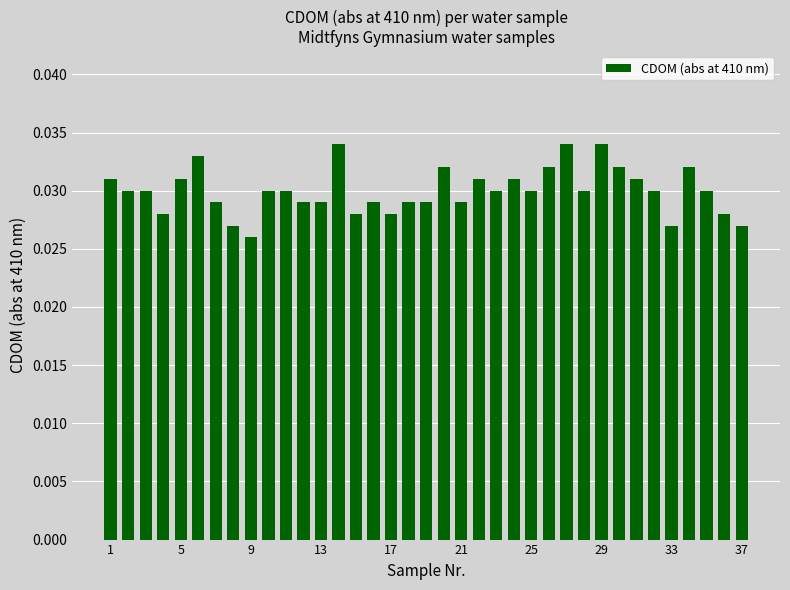

What is the sum of all values?

1.1